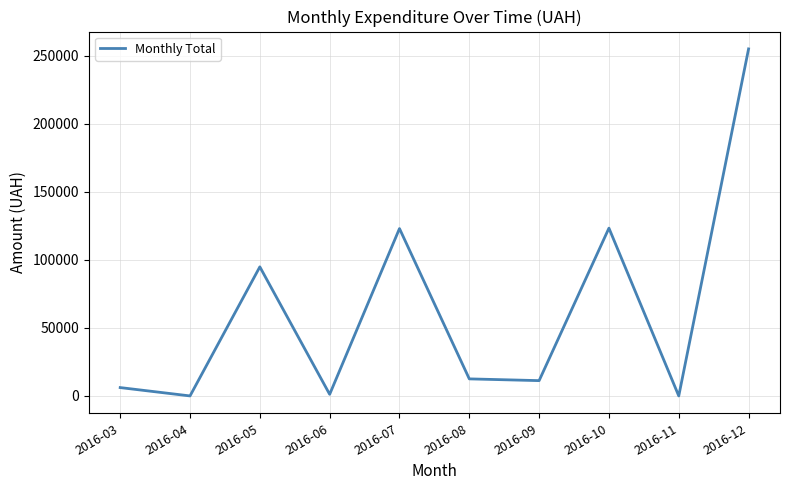

What is the difference between the maximum and minimum values?

255149.3